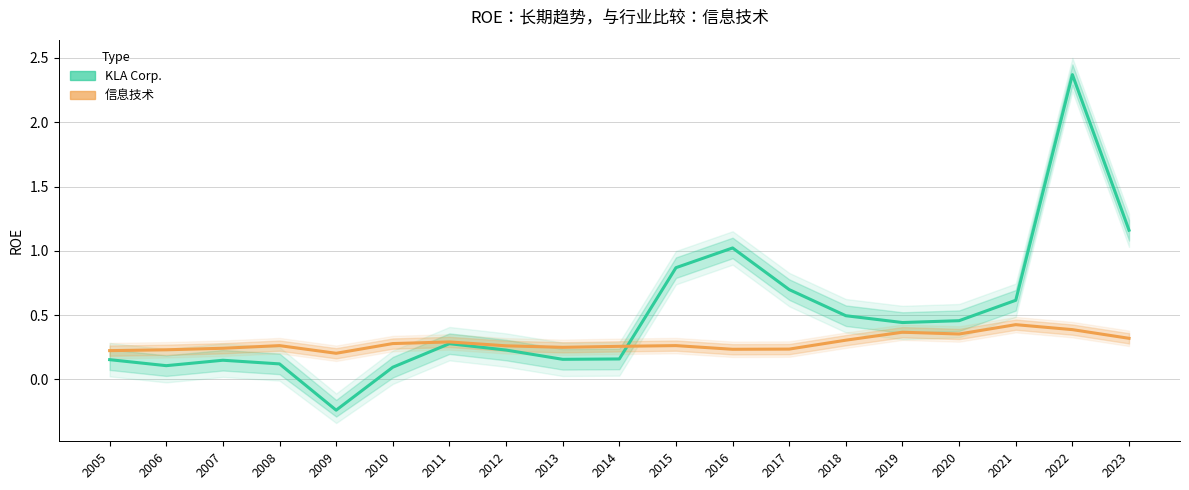

Is it true that KLA Corp. equals 0.1 at 2007?

True